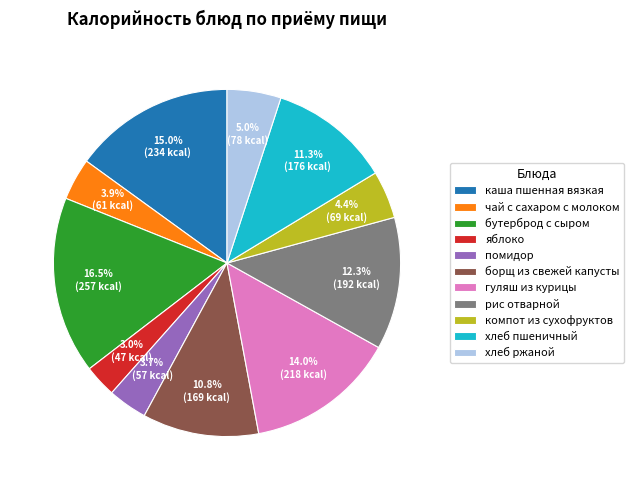

What percentage do чай с сахаром с молоком and каша пшенная вязкая together represent?

18.9%